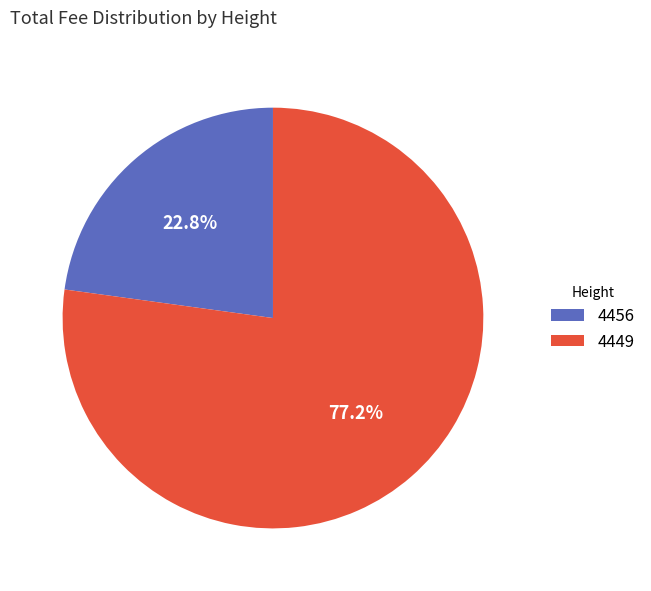

Which slice is the smallest?

4456